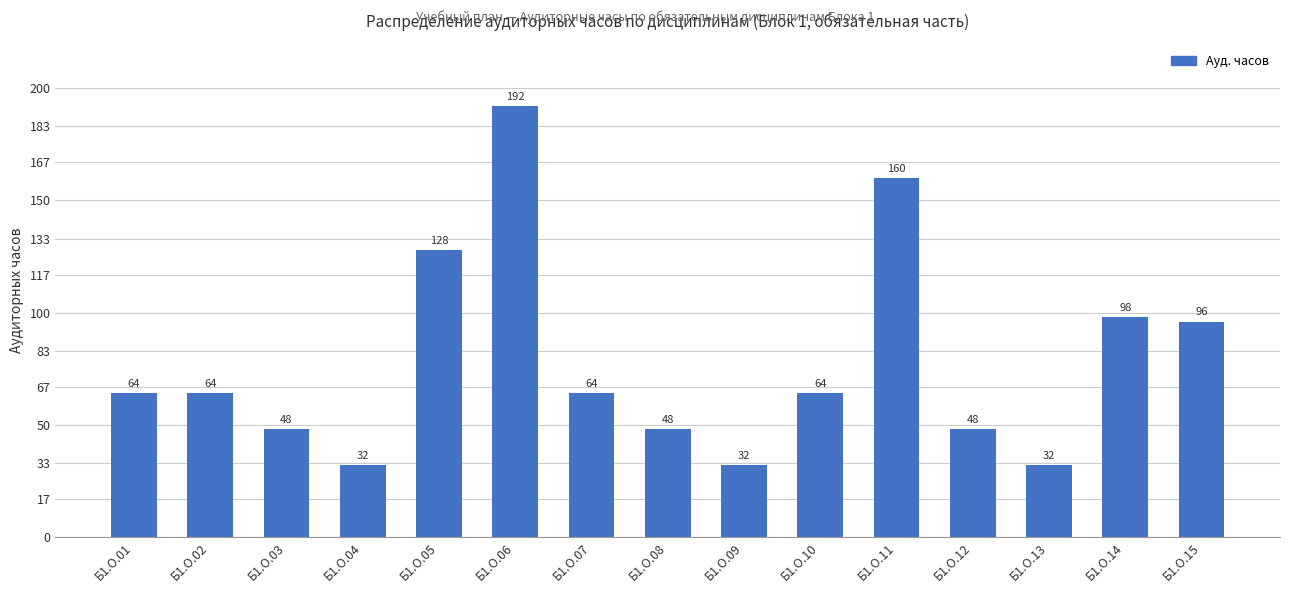

Reading left to right, transcribe all the data shown in this chart.

64	64	48	32	128	192	64	48	32	64	160	48	32	98	96